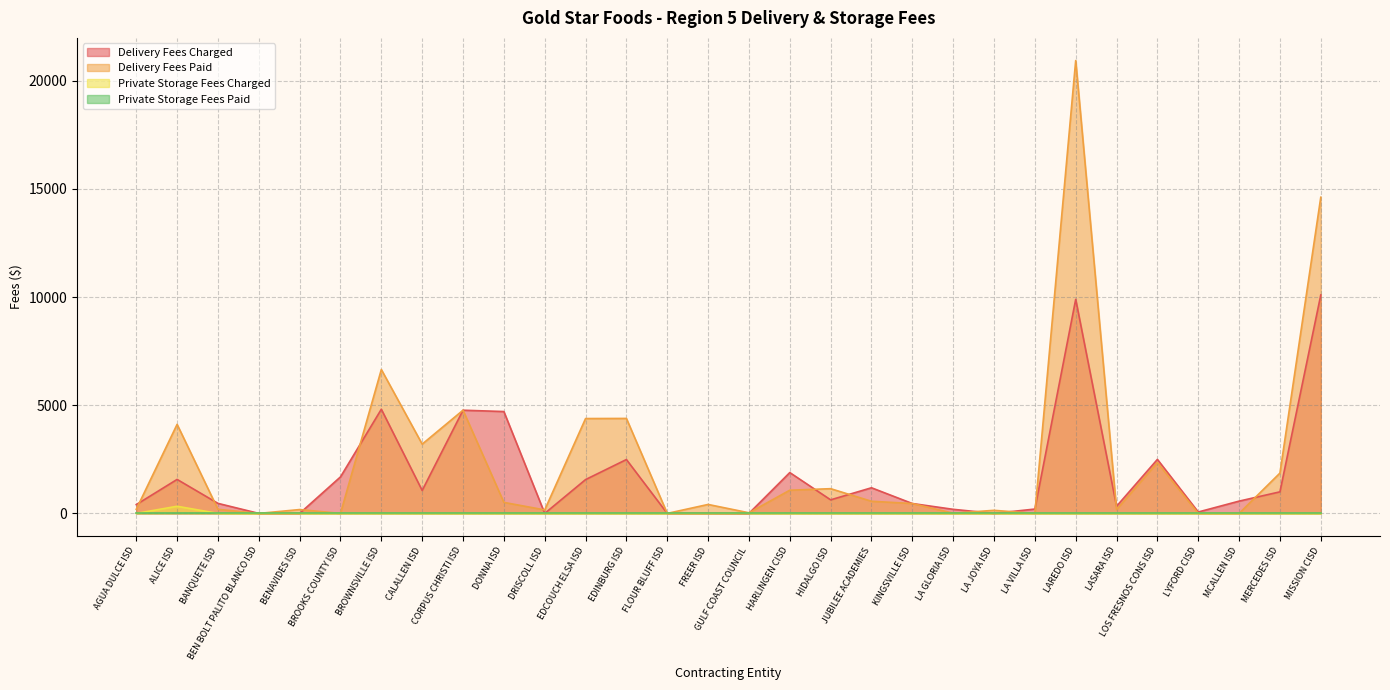

How many interior local valleys does the Delivery Fees Charged series have?

6